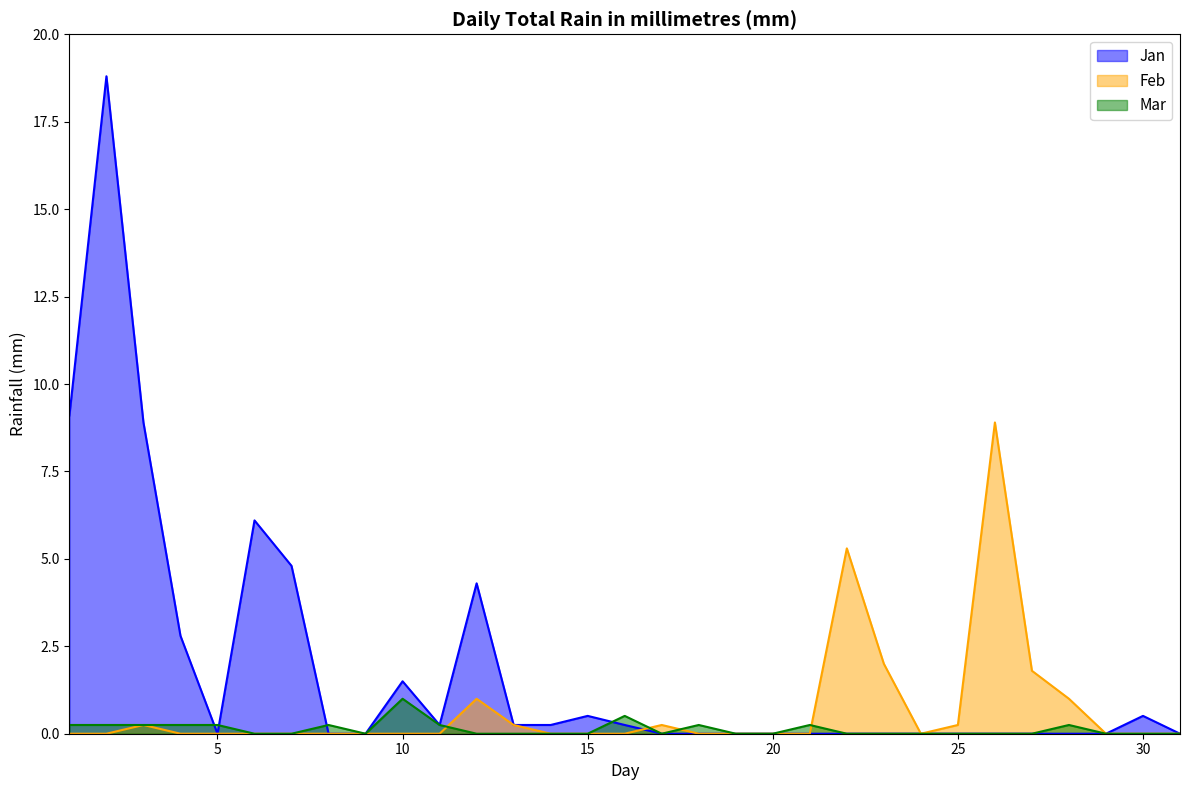

Where is Feb nearest to the value 4?

22